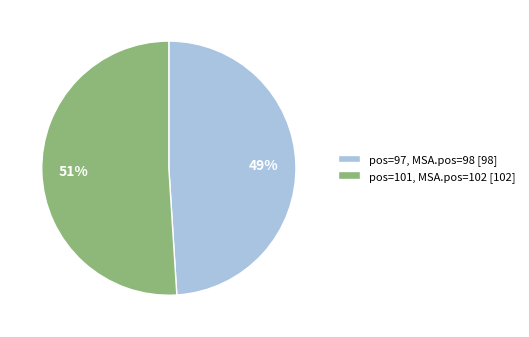

Which slice is the largest?

pos=101, MSA.pos=102 [102]